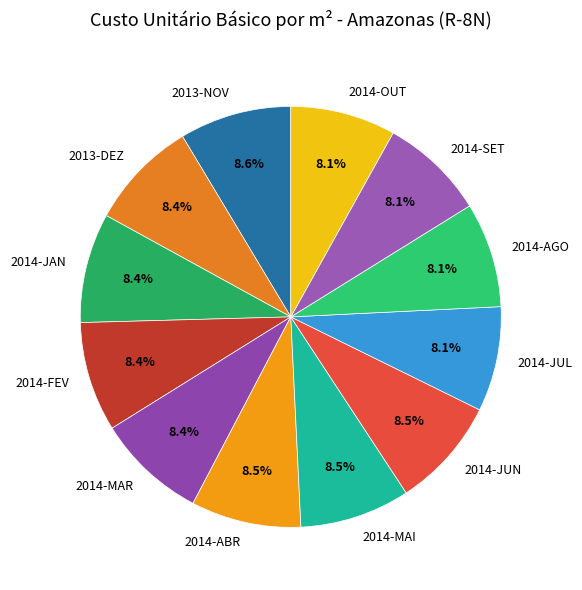

Approximately how many times larger is the value at 2014-JAN compared to 2014-SET?

1.0